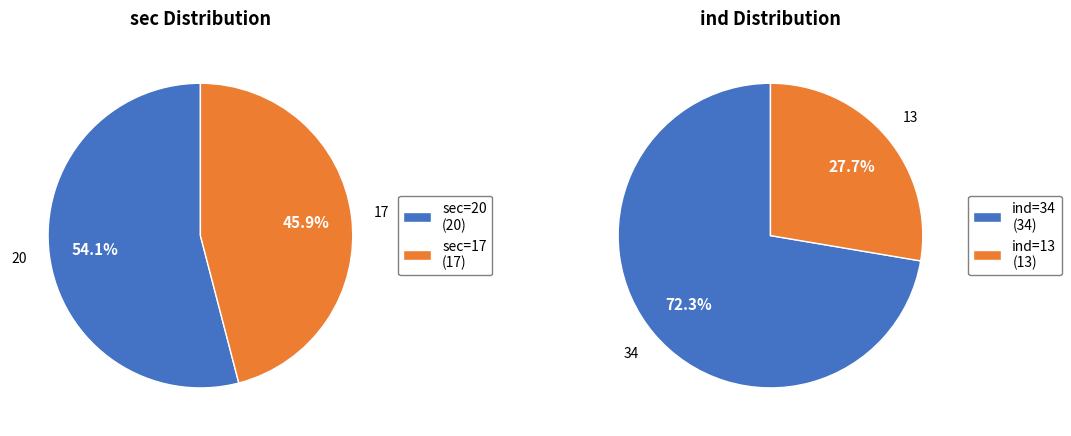

Which slice is the smallest?

17